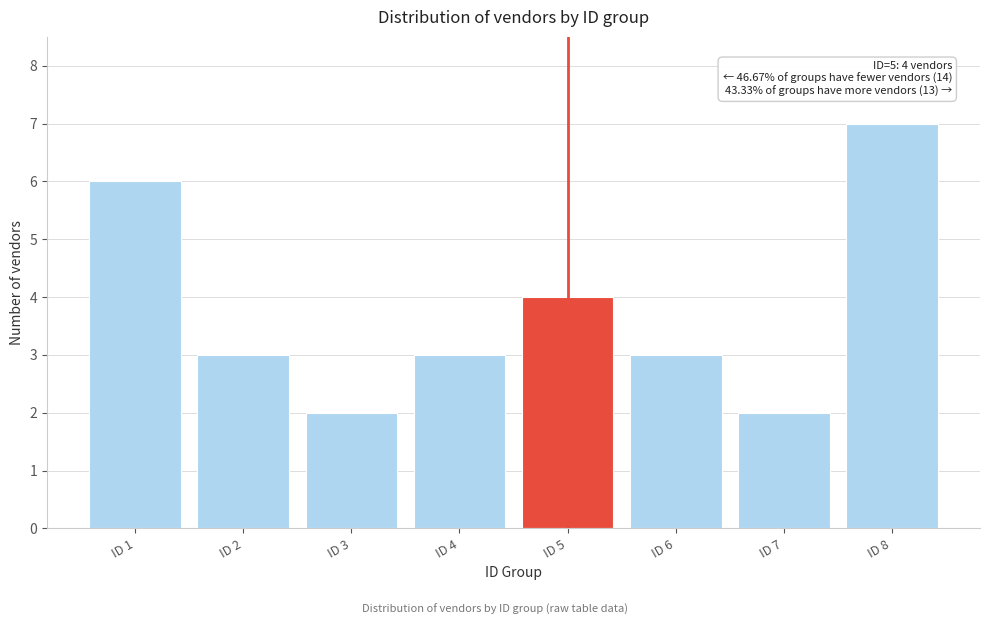

Reading left to right, what are all the values shown in this chart?

6	3	2	3	4	3	2	7